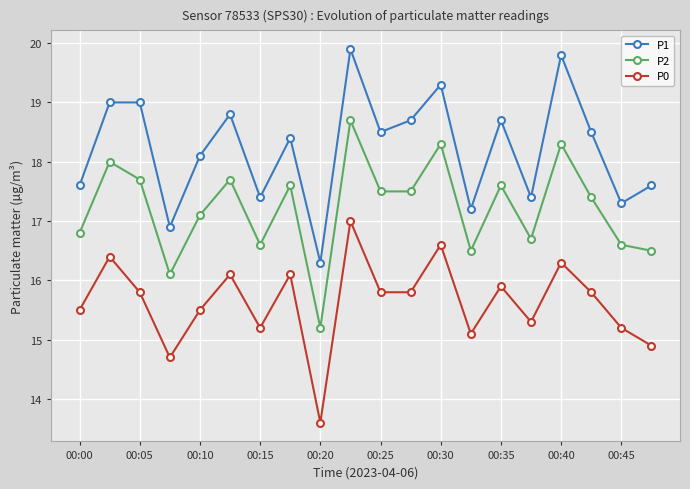

True or false: P2 has more than 1 interior local peaks.

True